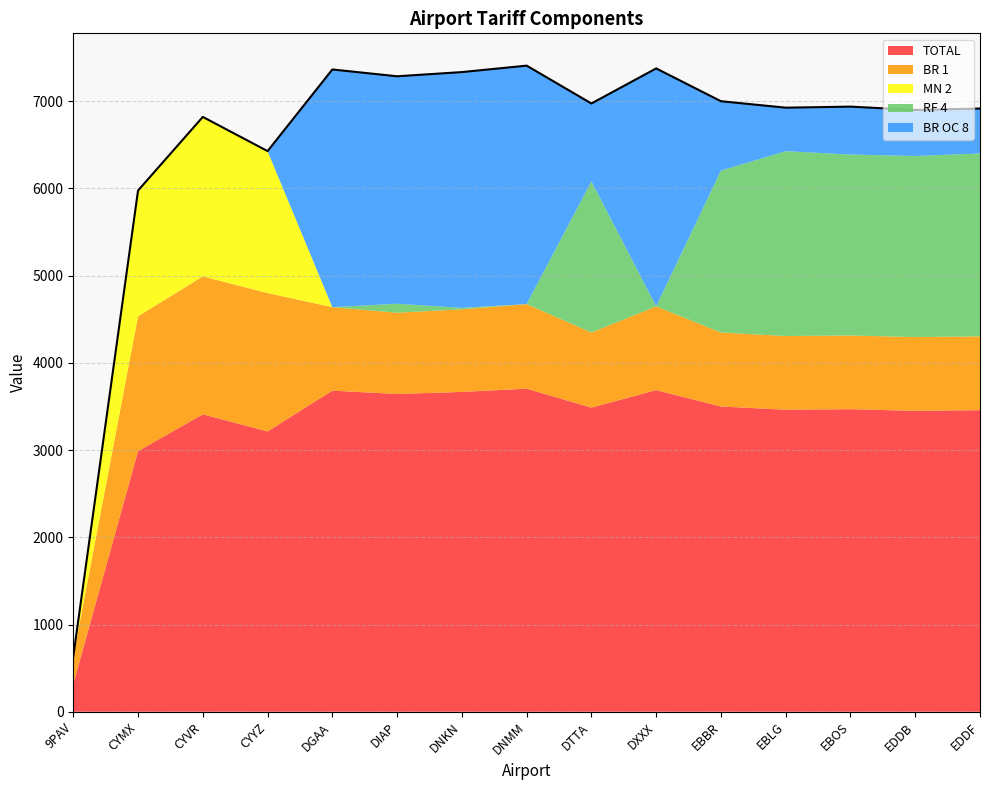

True or false: MN 2 and TOTAL cross at least once.

False